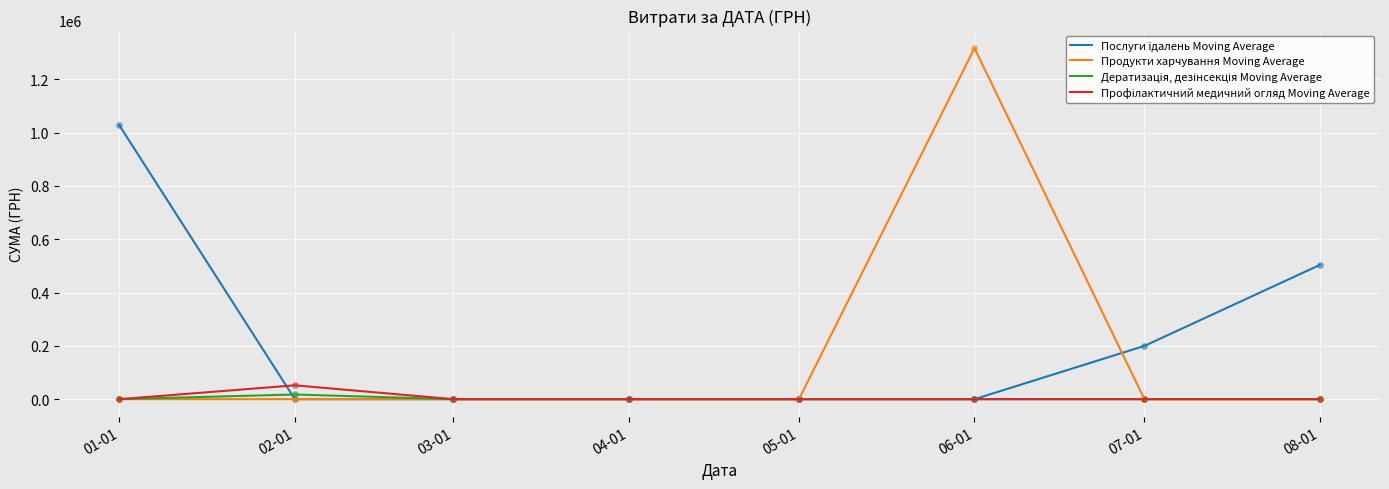

Which series has the largest range (max minus min)?

Продукти харчування Moving Average